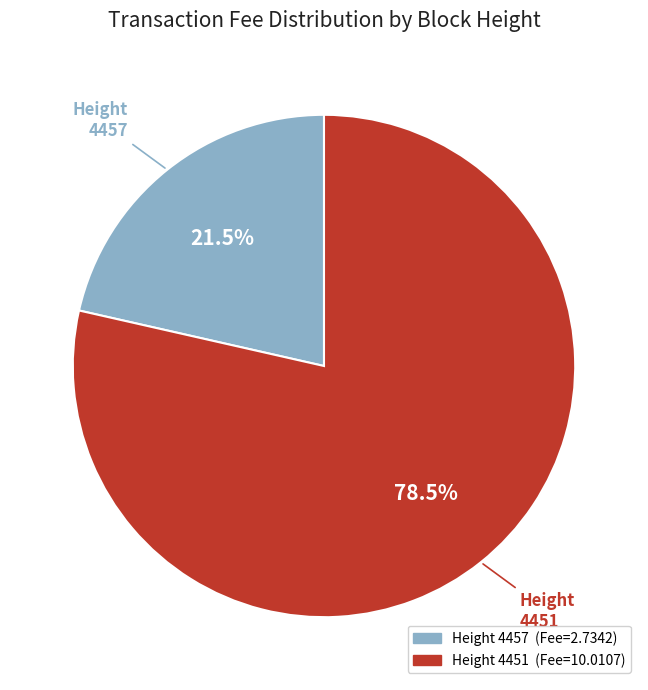

Is there a majority slice in this chart?

Yes